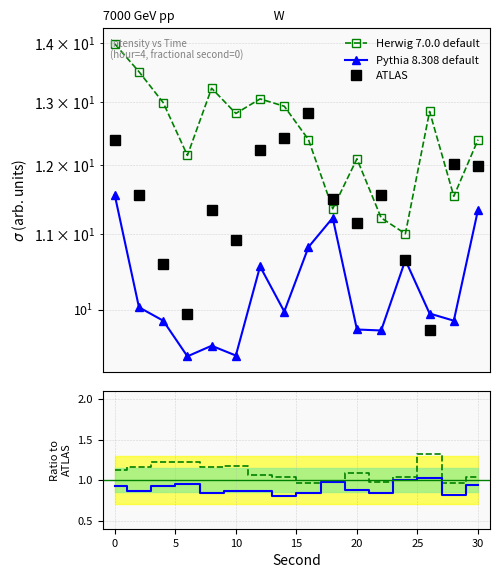

At 15, list the series in order from smallest to largest.

Pythia 8.308 default, Herwig 7.0.0 default, ATLAS